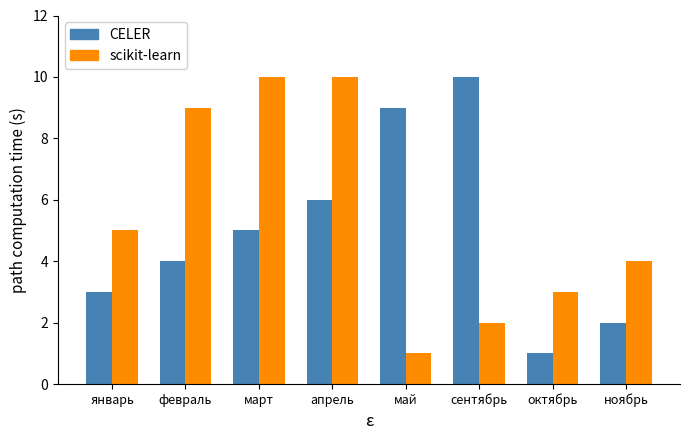

What is the maximum value for scikit-learn?

10